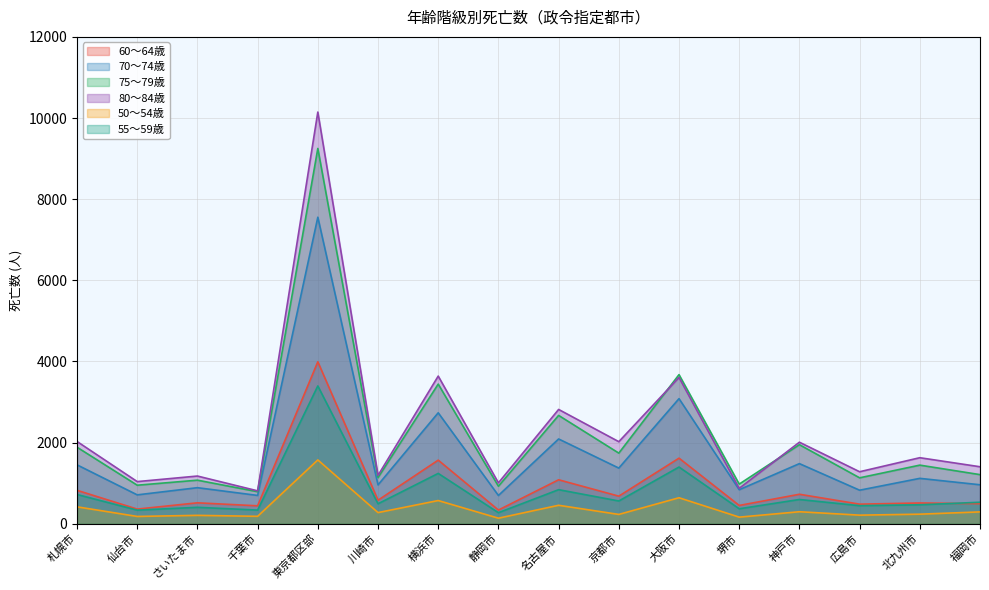

In 50～54歳, how many points are higher than both neighbors (excluding endpoints)?

6